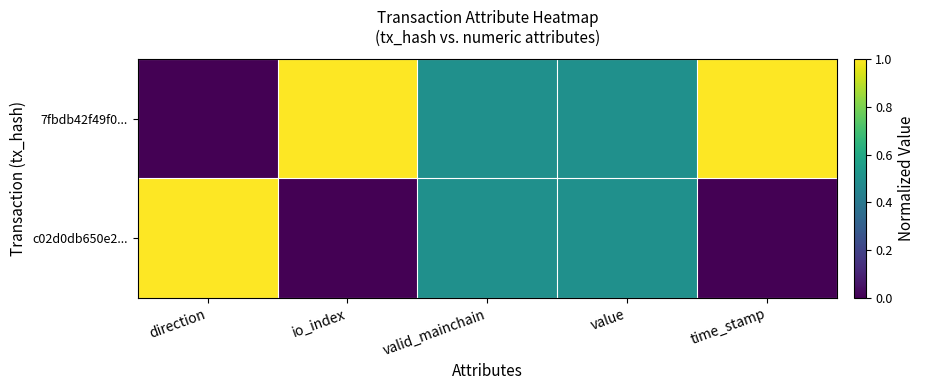

At which category does the chart reach its peak across all series?

io_index